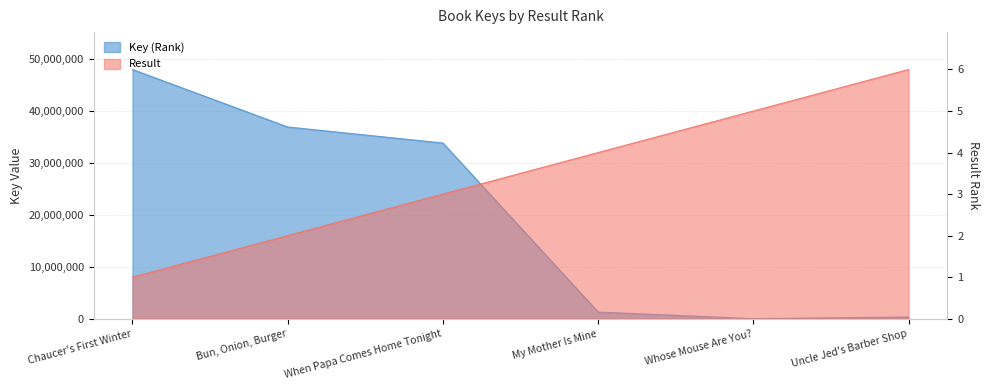

List the series in order of their peak value, lowest first.

Result, Key (Rank)